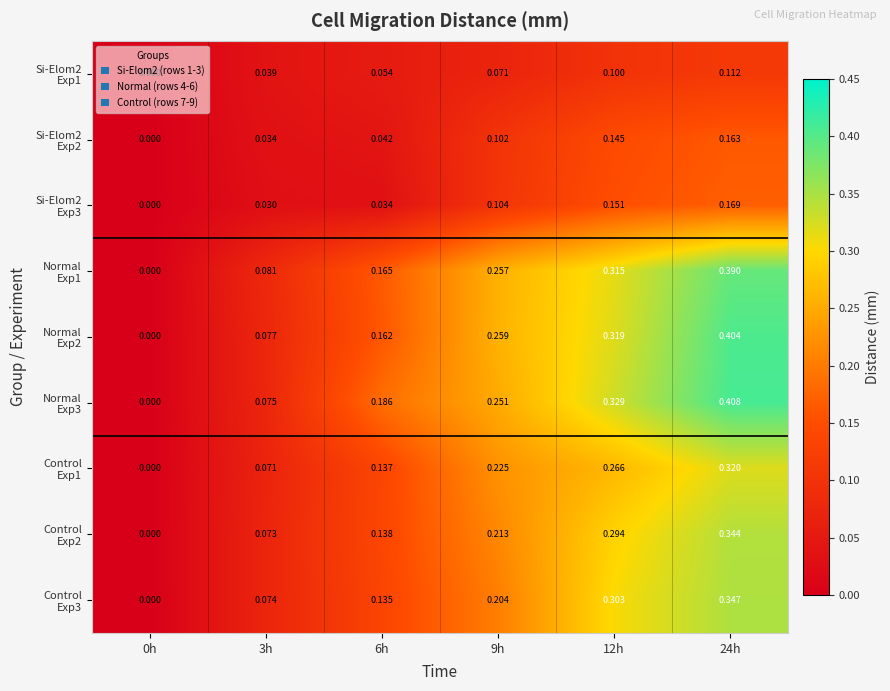

At how many categories does at least one series exceed 0?

5